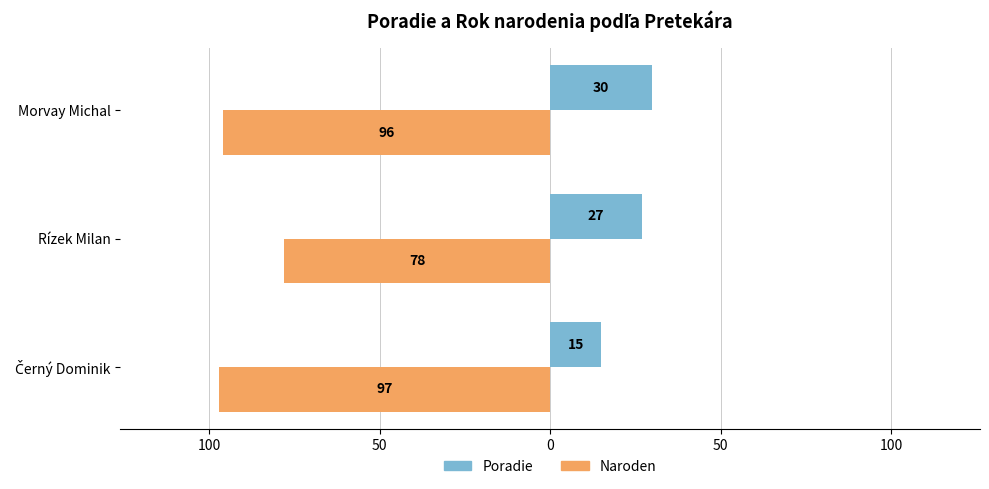

What is the smallest value displayed?

-97